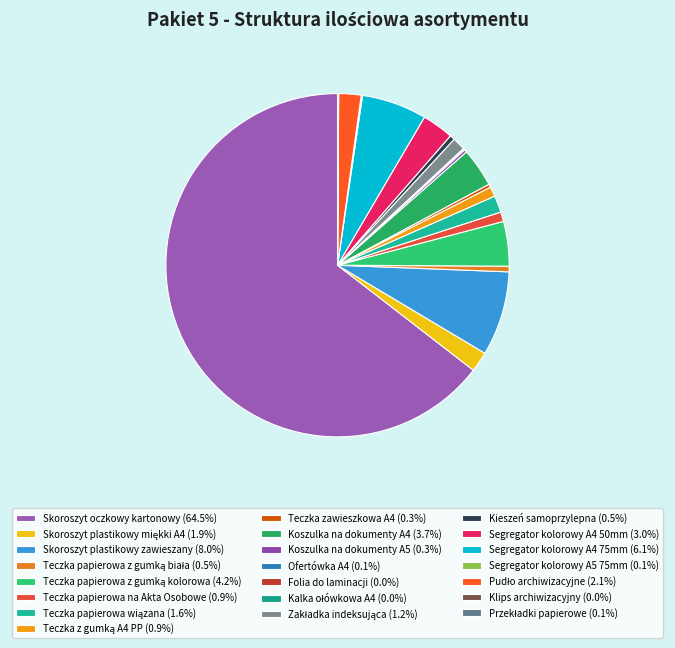

Count the number of slices in the pie.

22